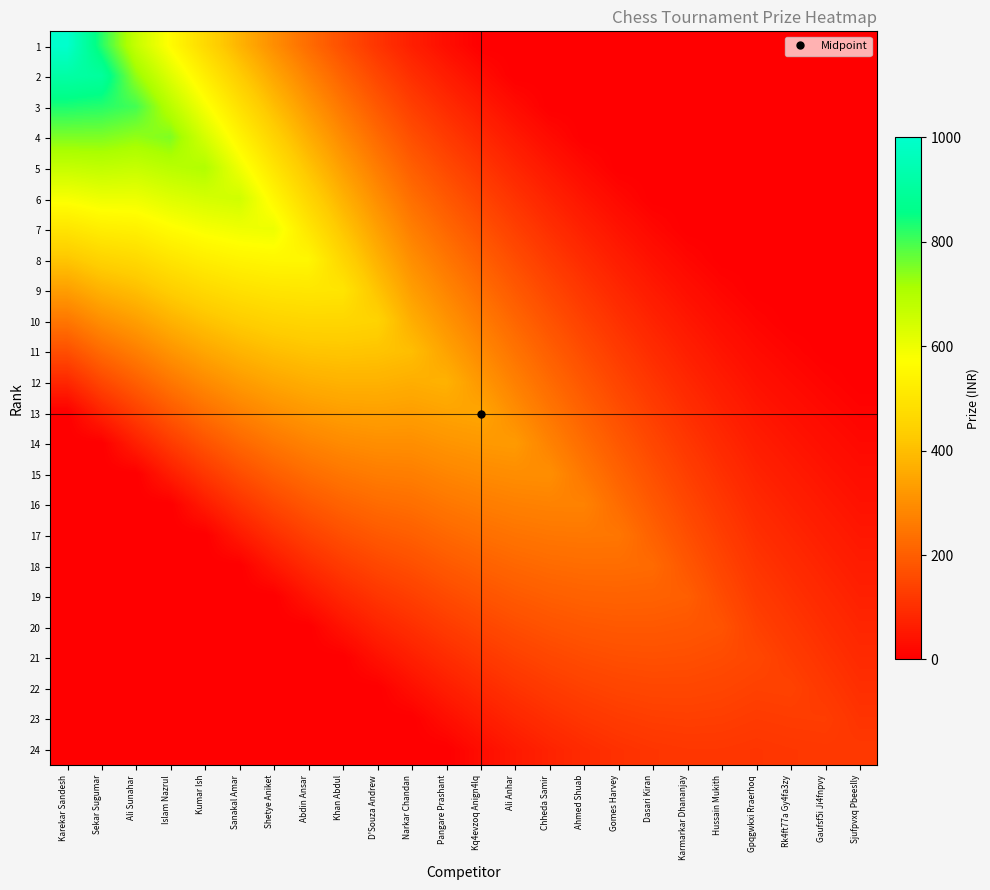

Rank the series by their maximum value, from highest to lowest.

1, 2, 3, 4, 5, 6, 7, 8, 9, 10, 11, 12, 13, 14, 15, 16, 17, 18, 19, 20, 21, 22, 23, 24